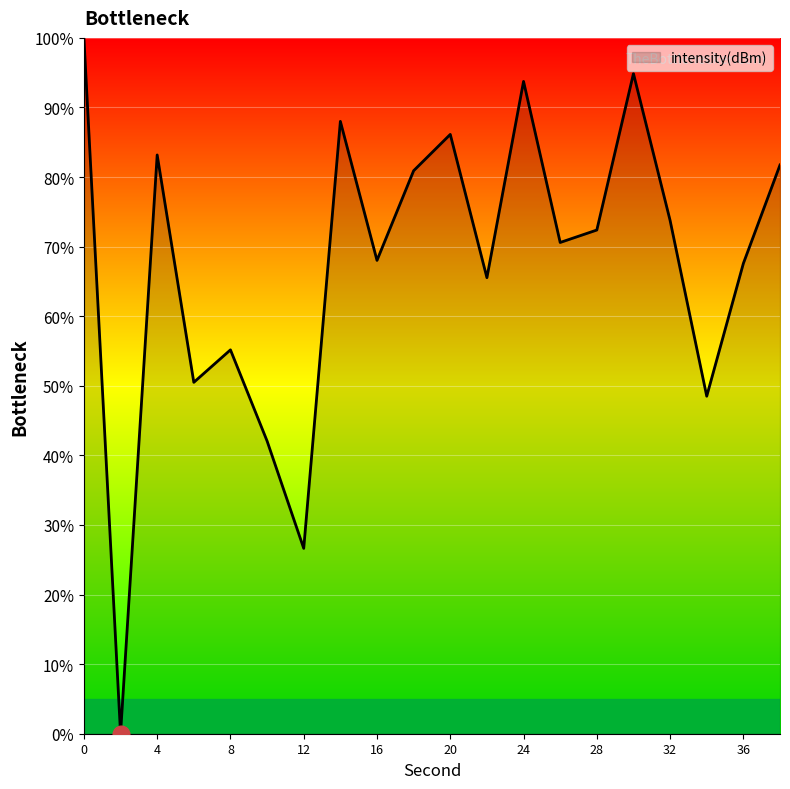

How many lines are shown in the chart?

1